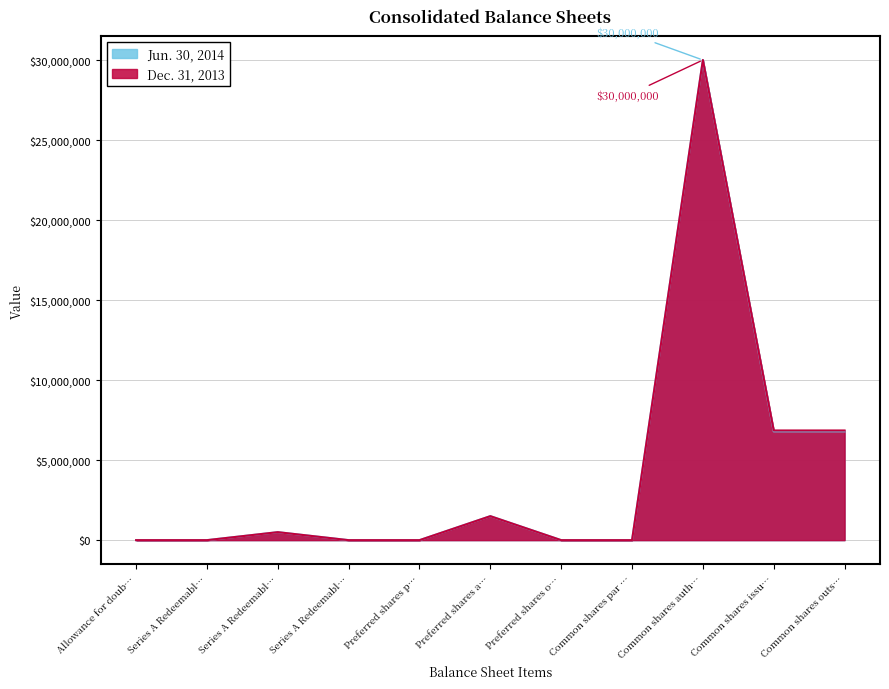

How many data points in Jun. 30, 2014 are above 64?

5